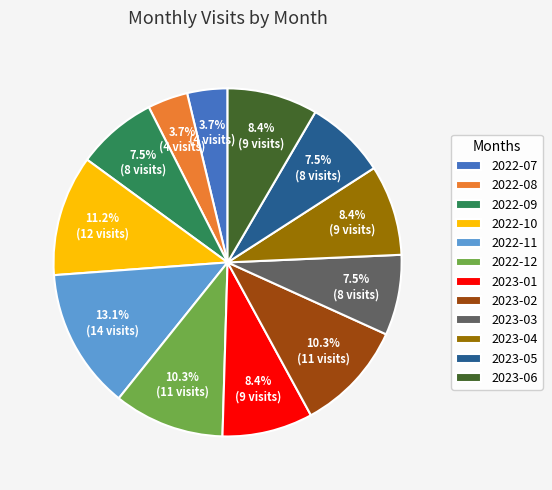

How many slices are in this pie chart?

12